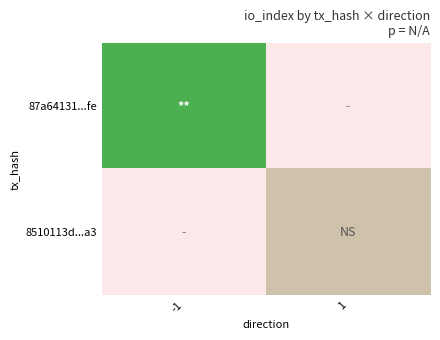

True or false: 87a64131...fe has a value of 130.0 at -1.

True